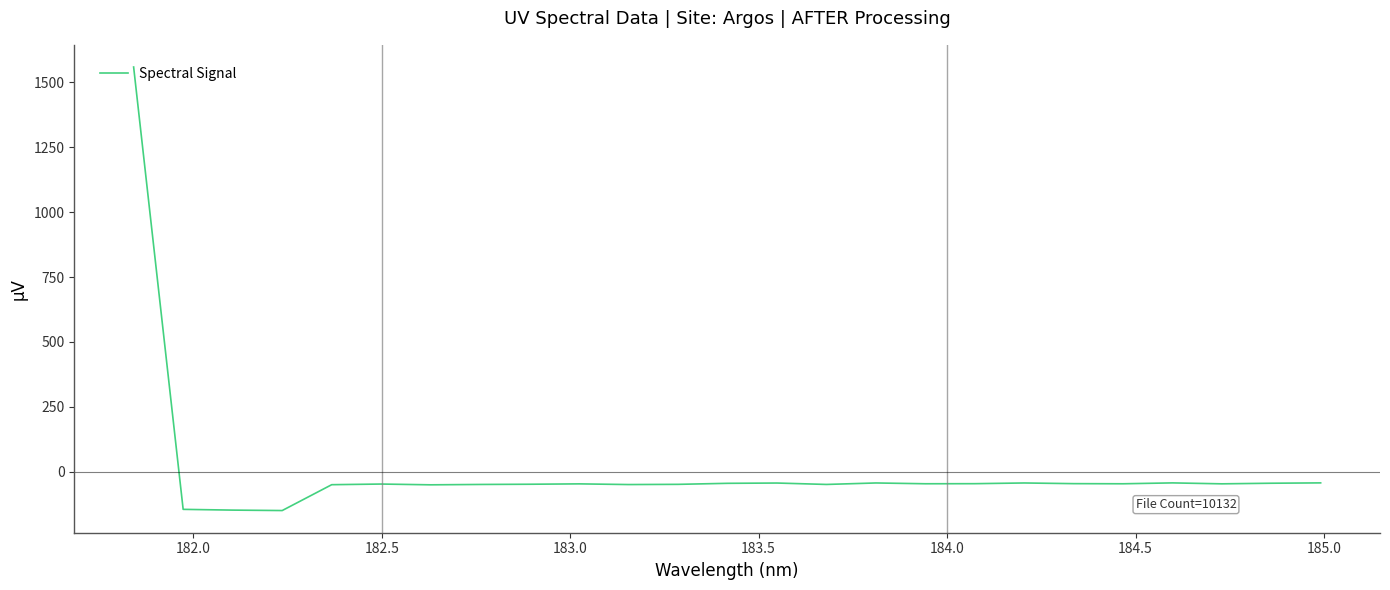

What is the maximum value shown in the chart?

1558.8